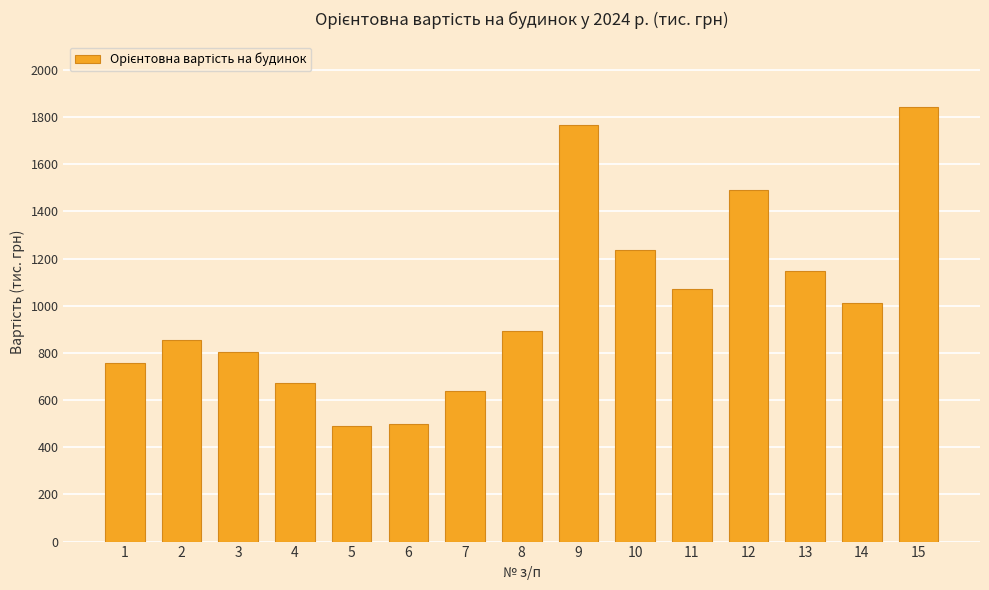

Reading right to left, what are all the values shown in this chart?

1844.0	1010.1	1146.3	1489.8	1072.3	1238.2	1767.3	894.2	636.4	500.6	490.1	673.6	805.2	852.8	758.3